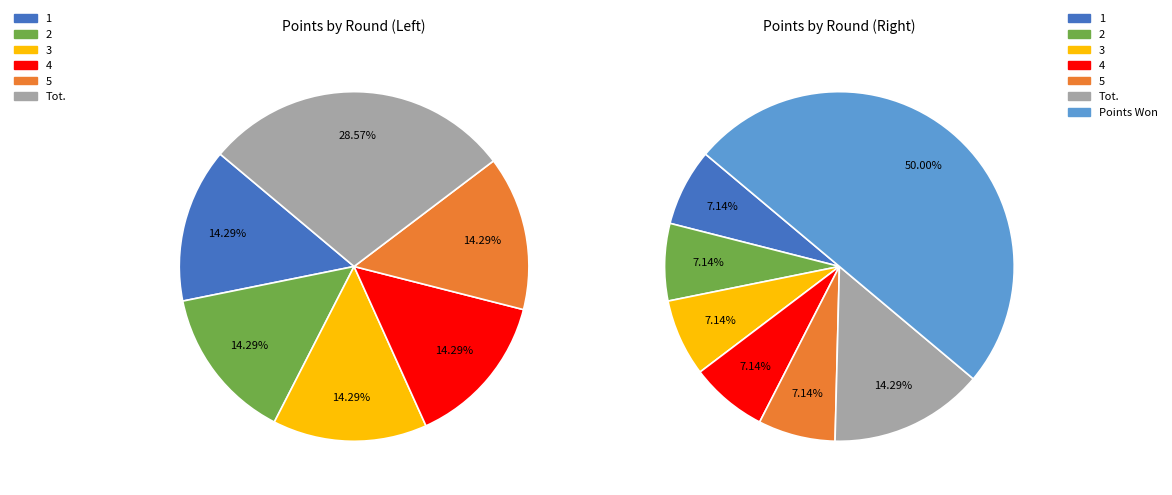

What percentage is the 5 slice, to the nearest percent?

7%